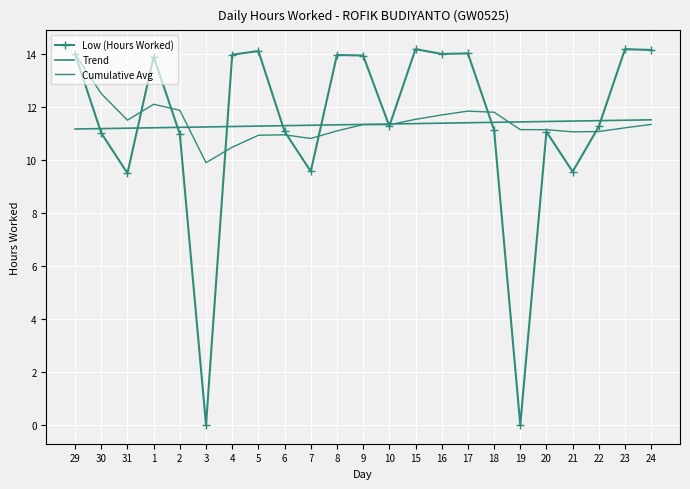

At which category is the sum across all series the highest?

29